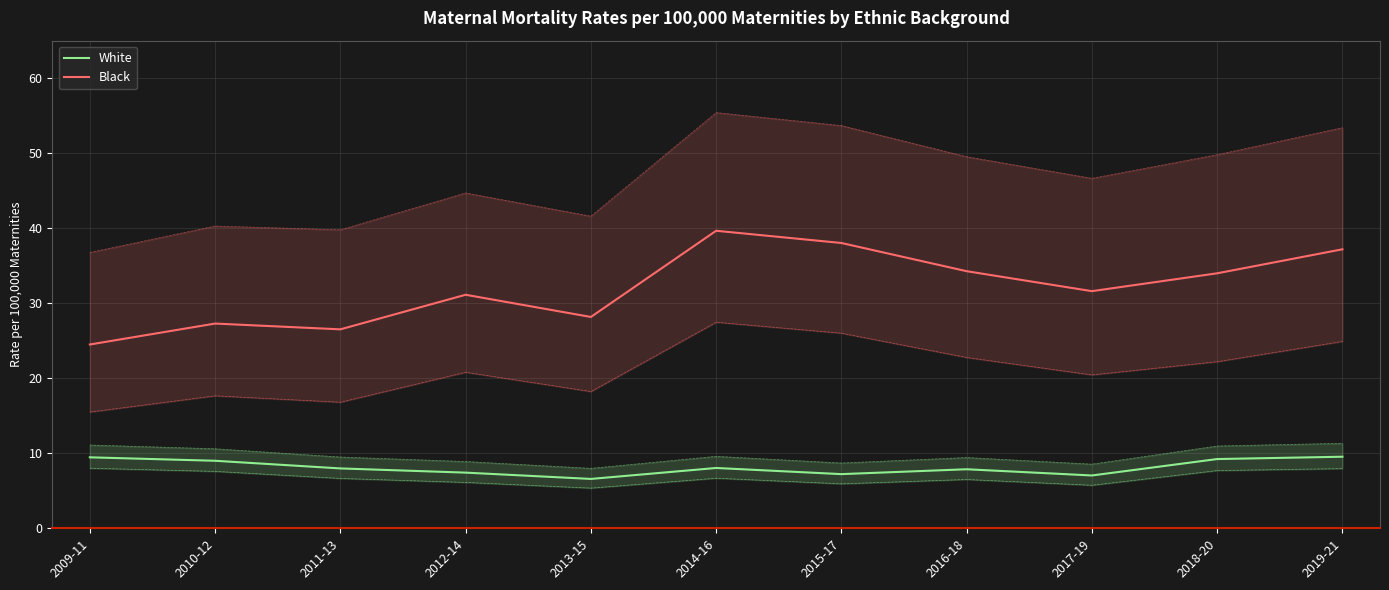

True or false: Black has a value of 45.6 at 2017-19.

False